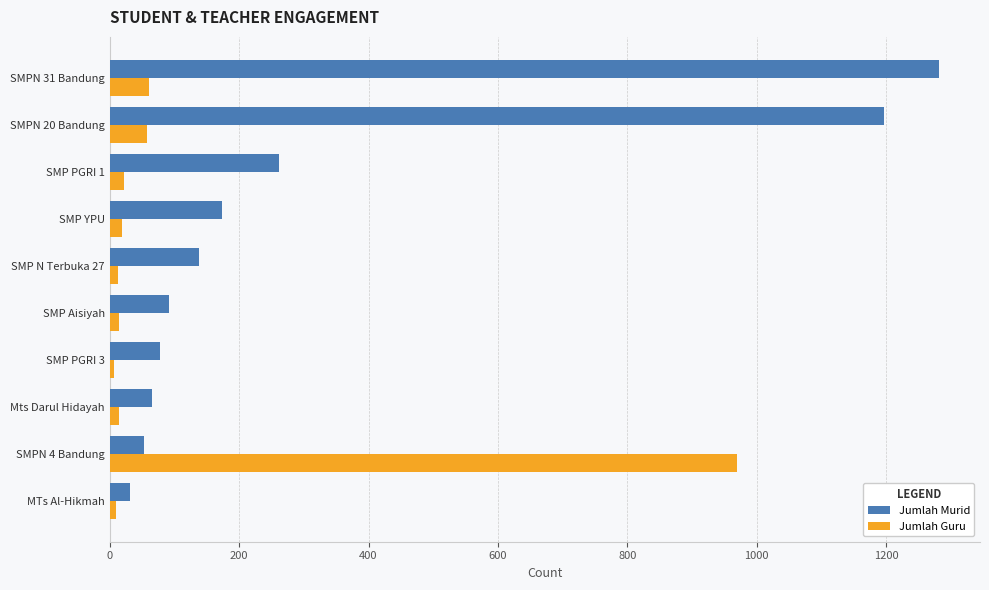

The Jumlah Murid series shows 115 at Mts Darul Hidayah. True or false?

False